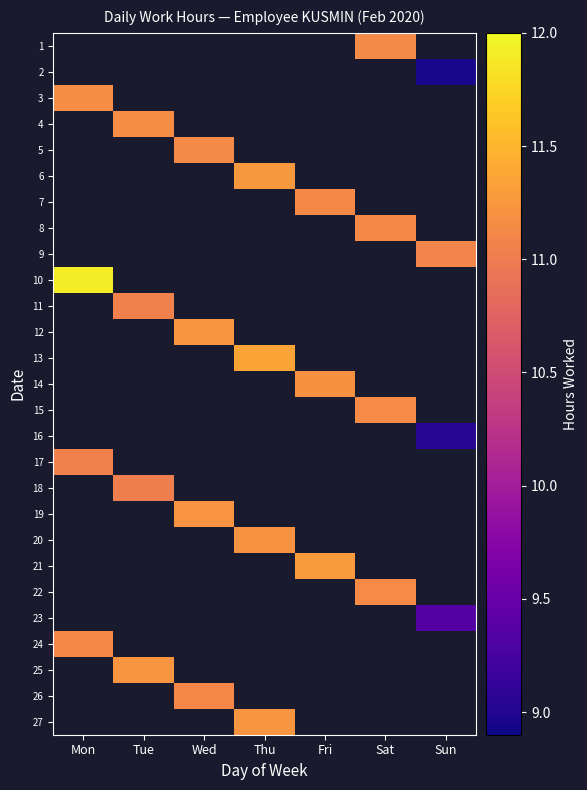

List the series in order of their overall mean, highest first.

1, 2, 3, 4, 5, 6, 7, 8, 9, 10, 11, 12, 13, 14, 15, 16, 17, 18, 19, 20, 21, 22, 23, 24, 25, 26, 27